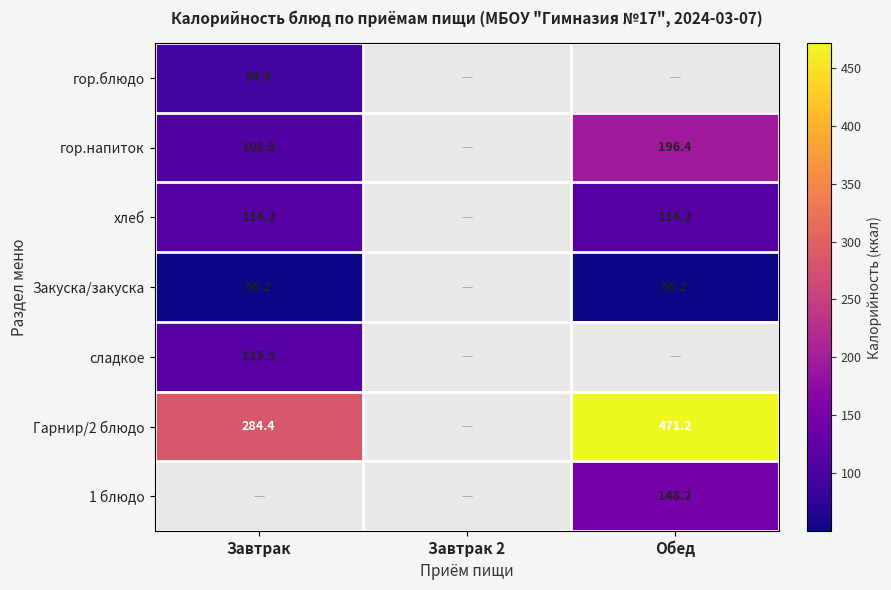

The гор.напиток series shows 108.9 at Завтрак. True or false?

True